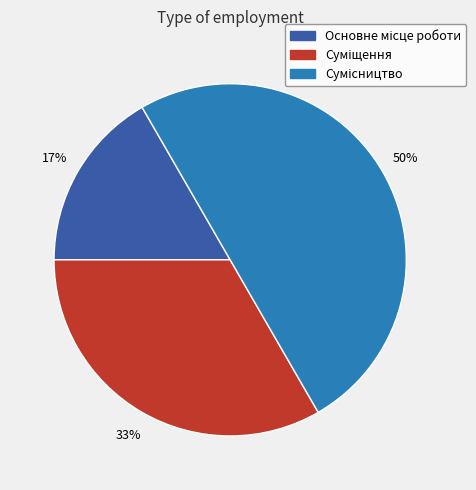

To the nearest percent, what is the difference between the largest and smallest slice percentages?

33%